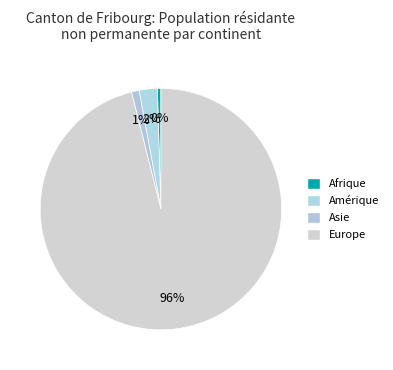

To the nearest percent, what is the difference between the largest and smallest slice percentages?

96%